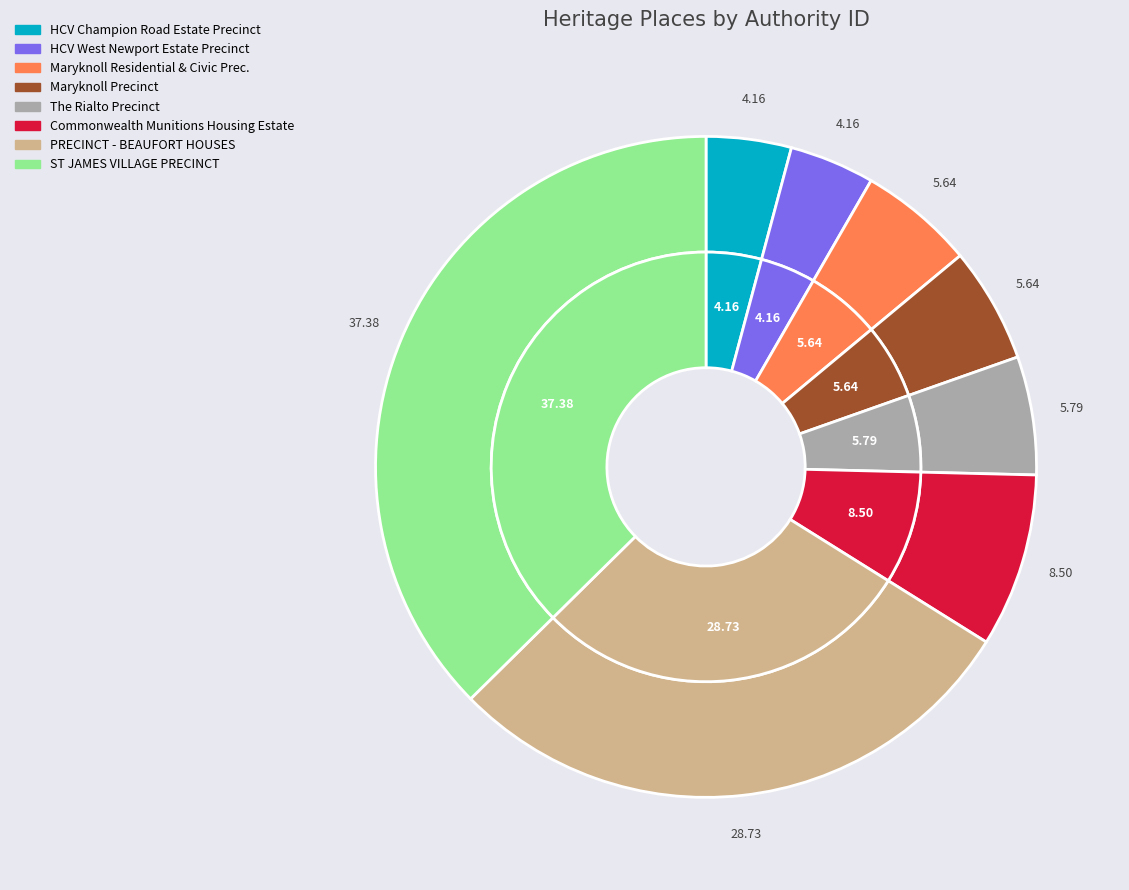

What is the largest slice in the pie chart?

ST JAMES VILLAGE PRECINCT